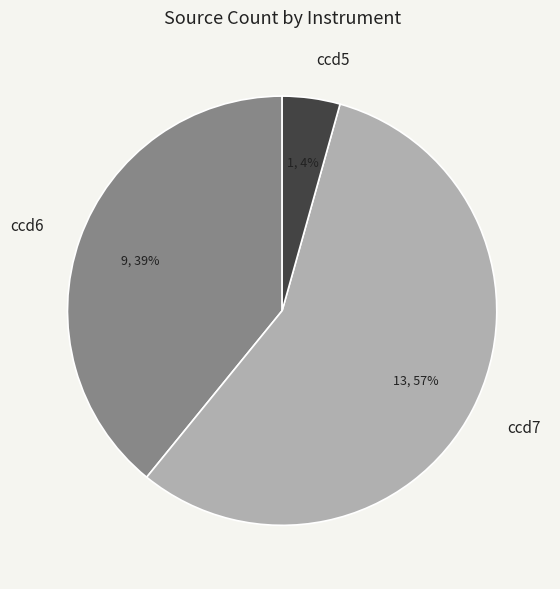

To the nearest percent, what is the average slice percentage?

33%